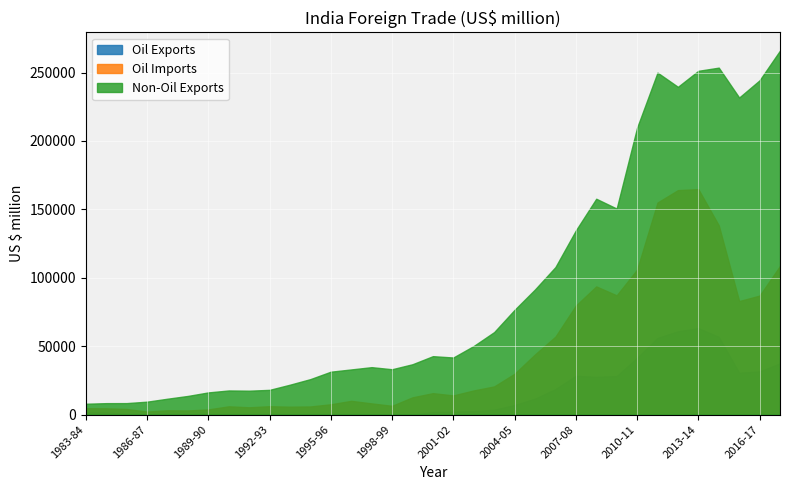

At 1995-96, list the series in order from largest to smallest.

Non-Oil Exports, Oil Imports, Oil Exports